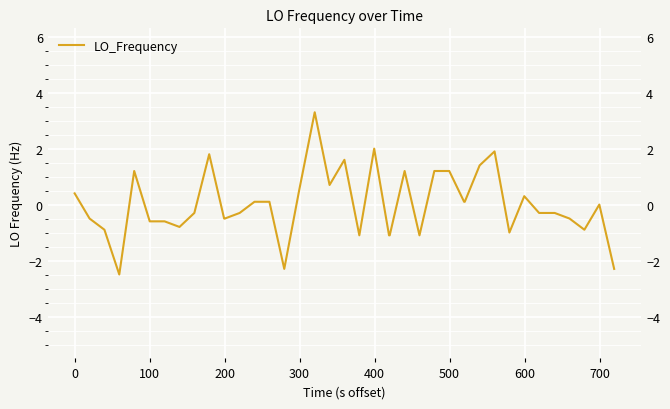

What is the minimum value shown in the chart?

-2.5